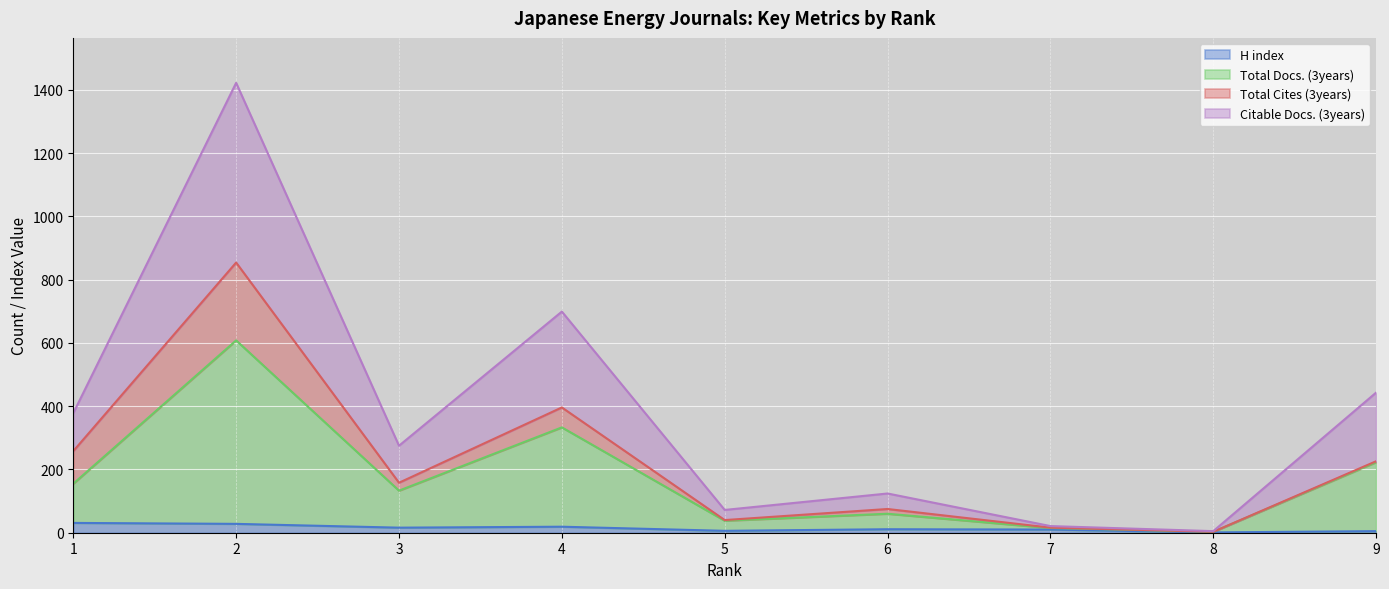

At which category is the sum across all series the highest?

2